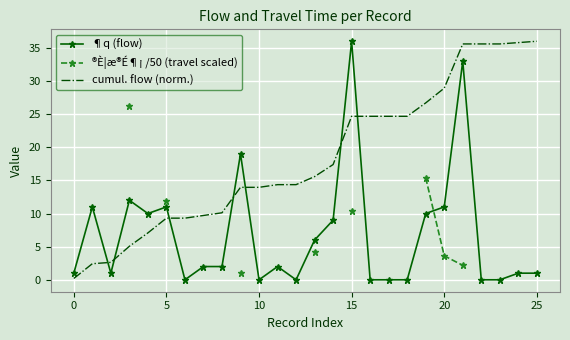

What is the label of the 16th point from the left?

15